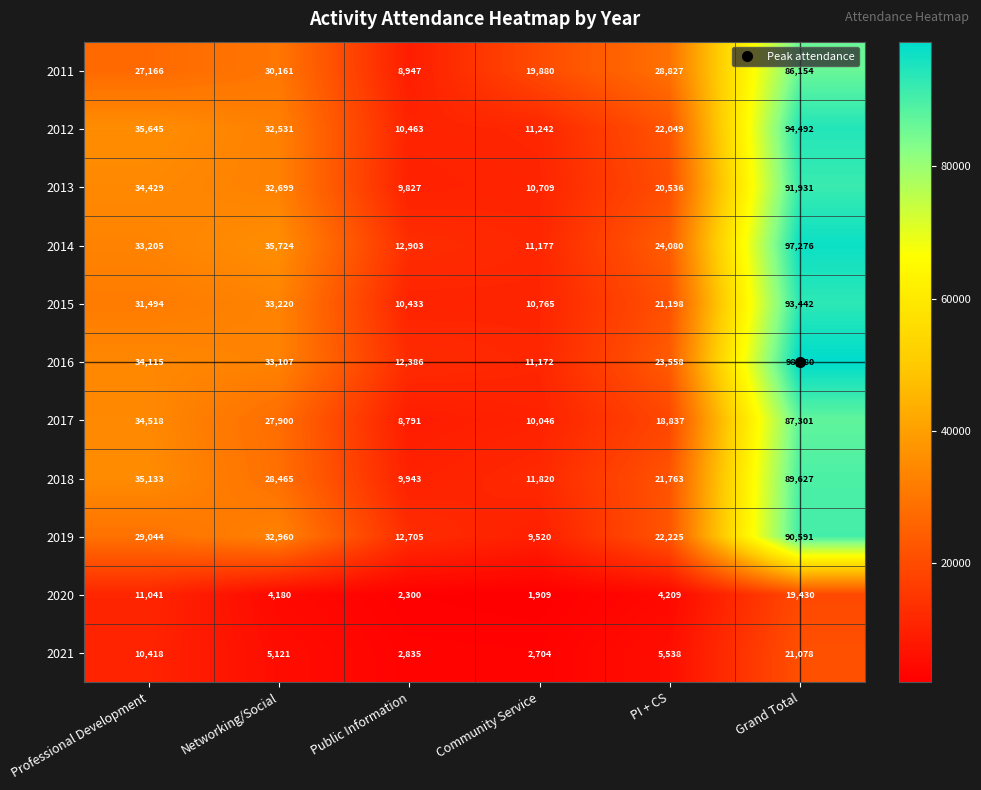

At which label does 2017 reach its peak?

Grand Total